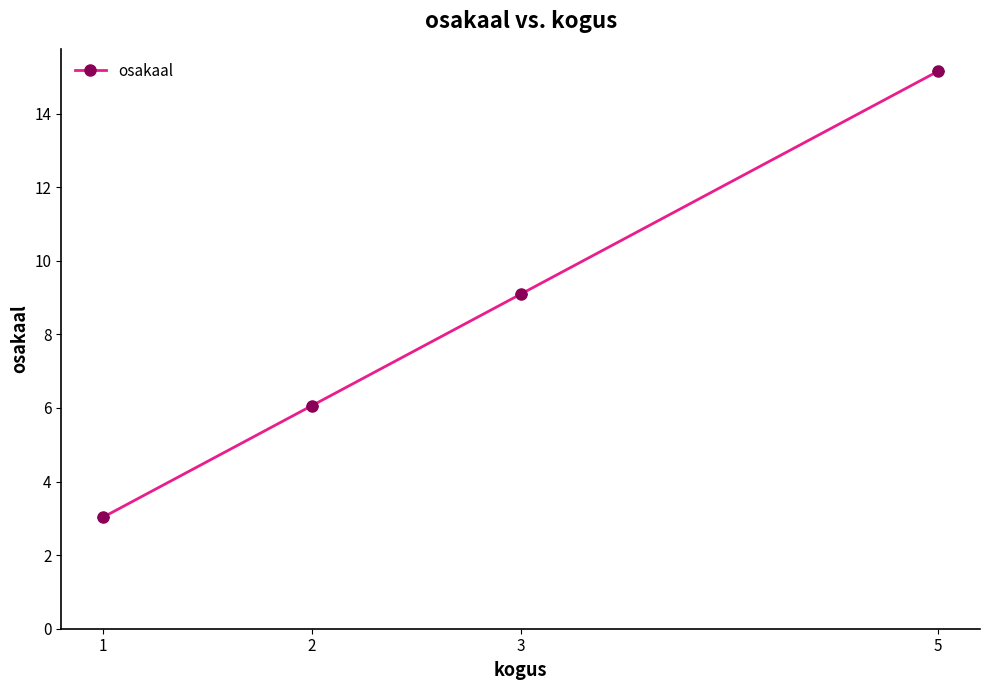

What value does the data have at 3?

9.1